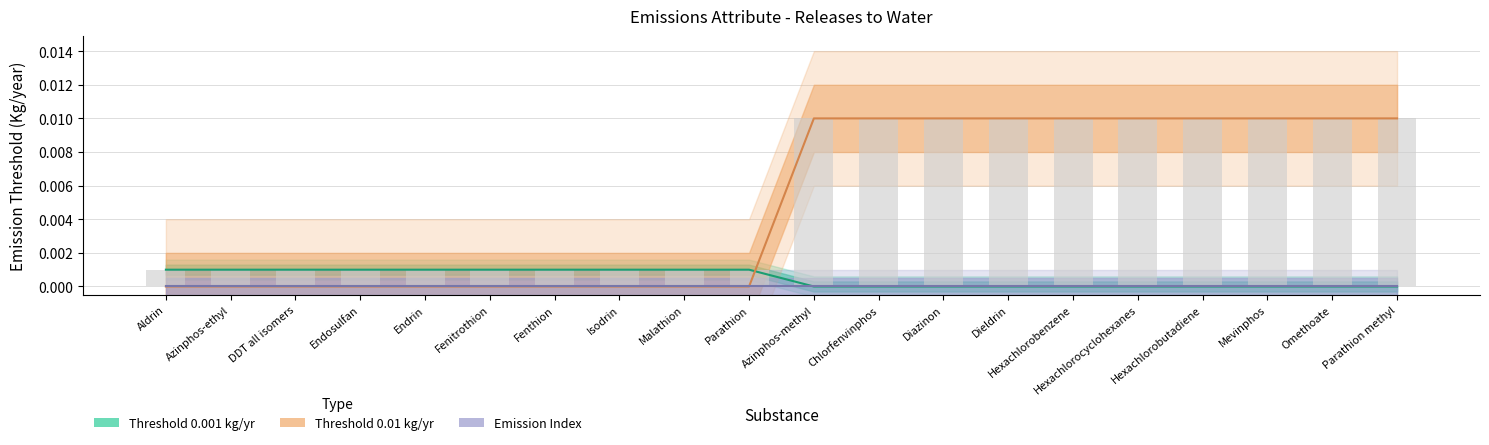

How many groups of bars are there?

20